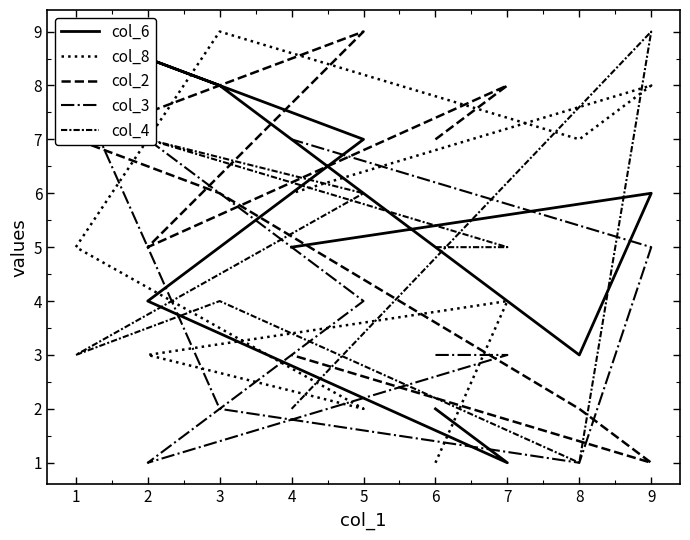

Rank the series by their maximum value, from lowest to highest.

col_3, col_6, col_8, col_2, col_4